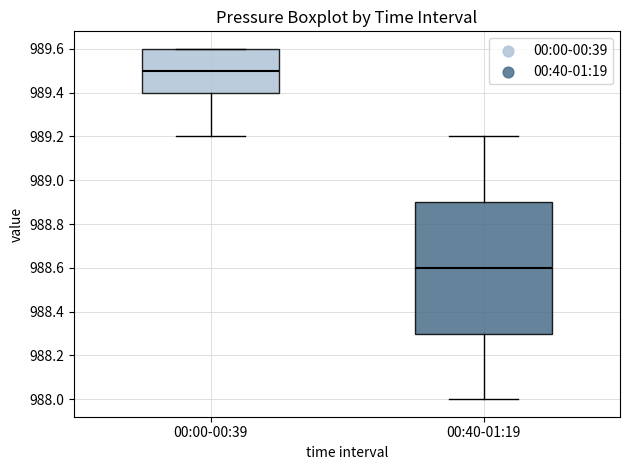

Which box's median line is the lowest?

00:40-01:19